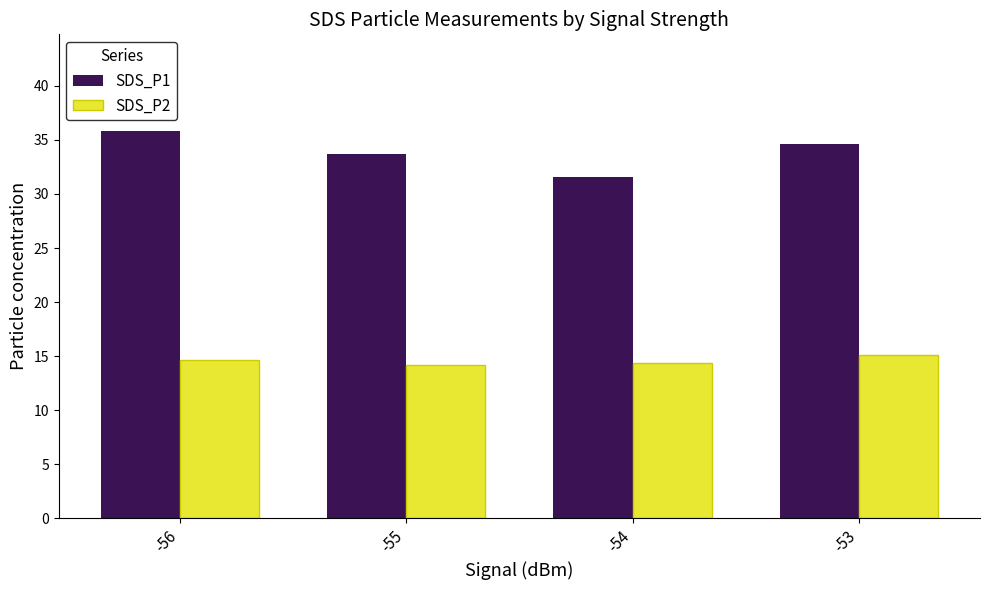

What are all the series names shown in the legend?

SDS_P1, SDS_P2